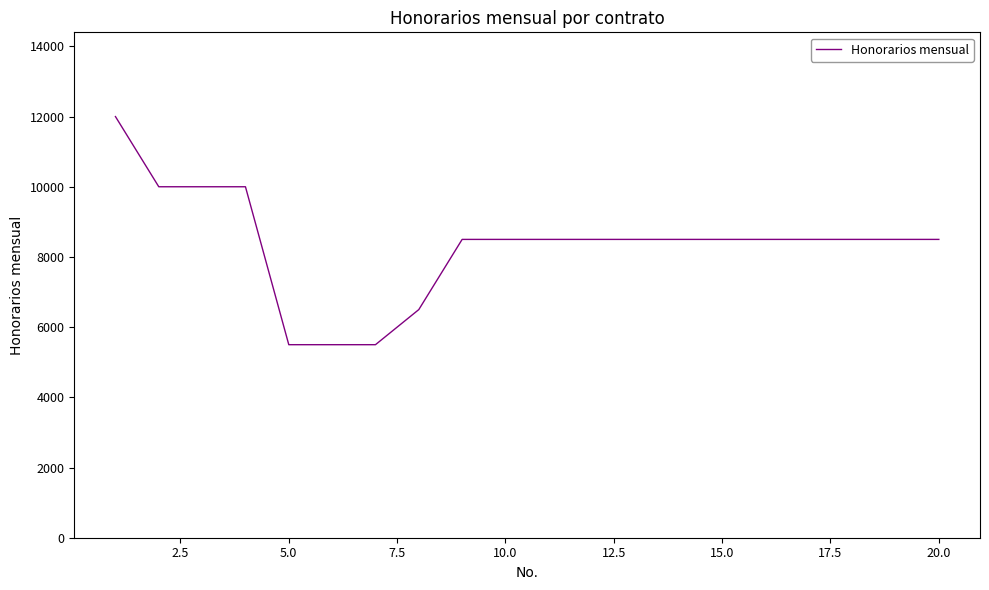

What is the greatest value displayed?

12000